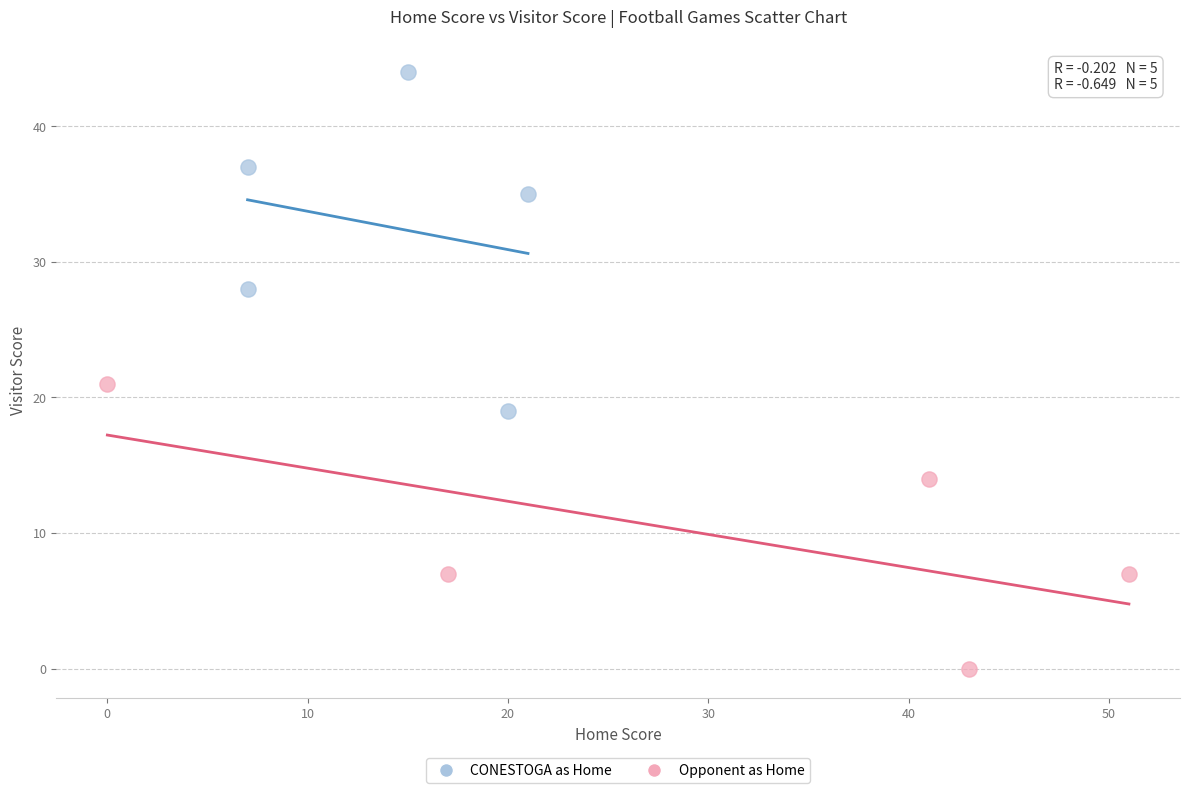

Which series contains the lowest Y value?

Opponent as Home